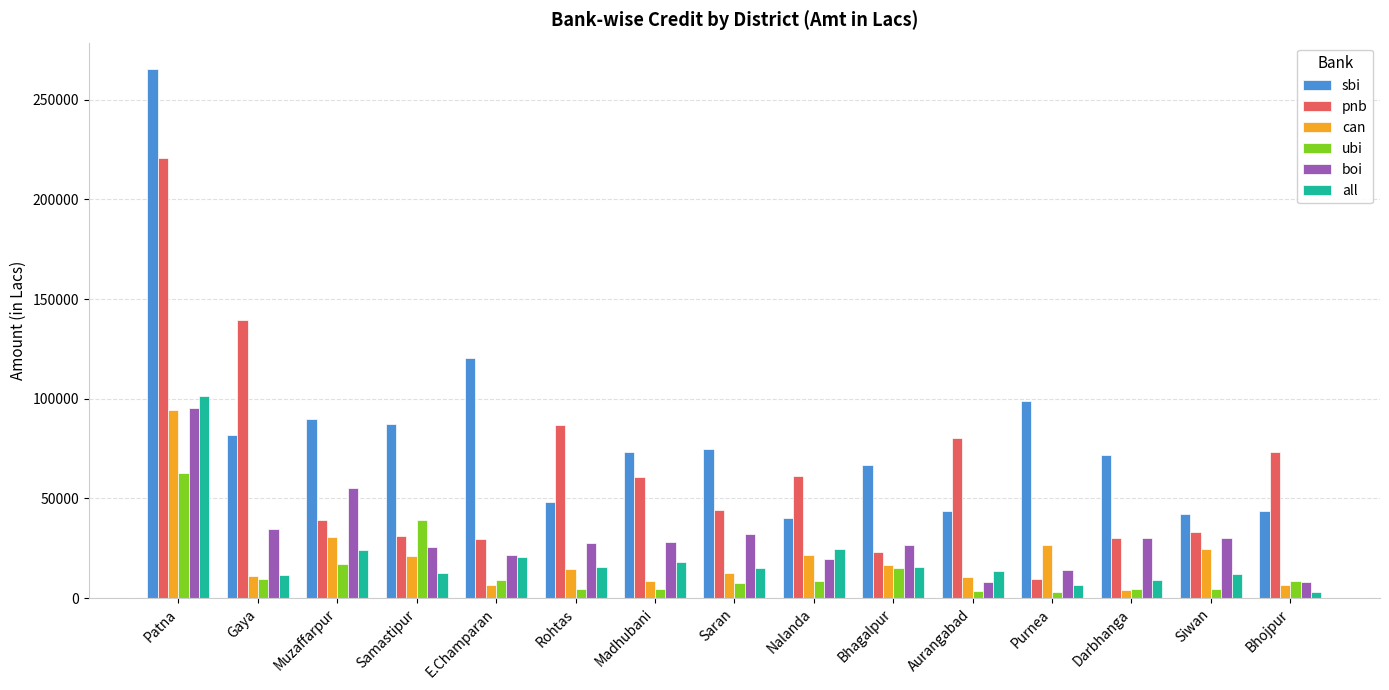

What is the sum of the pnb values at Bhagalpur and Muzaffarpur?

62246